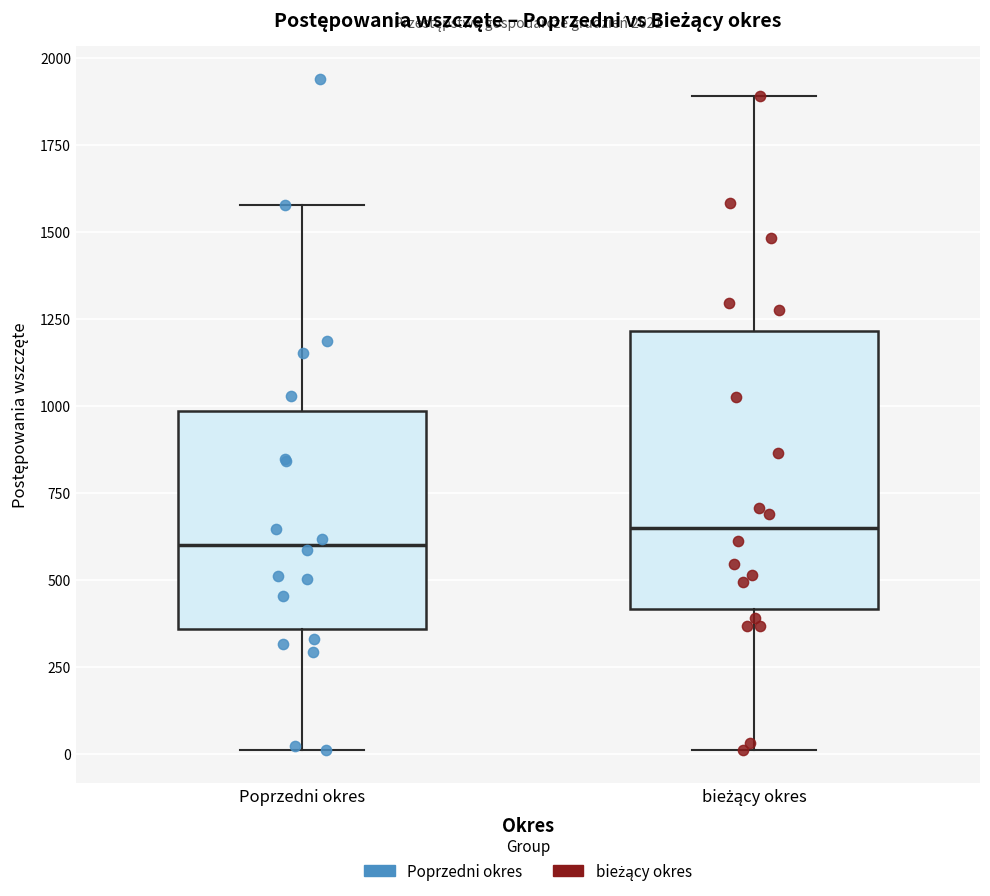

Reading left to right, read every box against the y-axis: the position of its median line, the range the box covers, and the ends of its whiskers. The values are not printed on the chart, so give them approximately, as read against the axis.

Poprzedni okres: median 600, box 350 to 1000, whiskers 0 to 1600
bieżący okres: median 650, box 400 to 1200, whiskers 0 to 1900